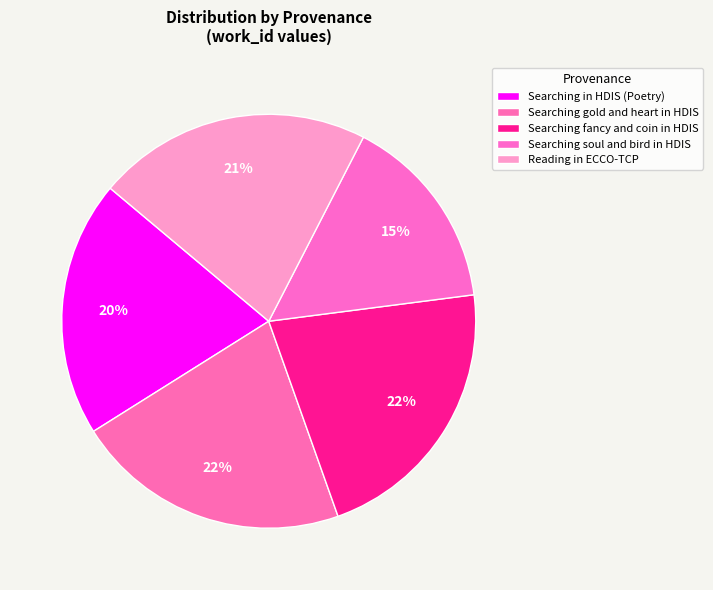

Combined, do Searching gold and heart in HDIS and Reading in ECCO-TCP account for over 50%?

No